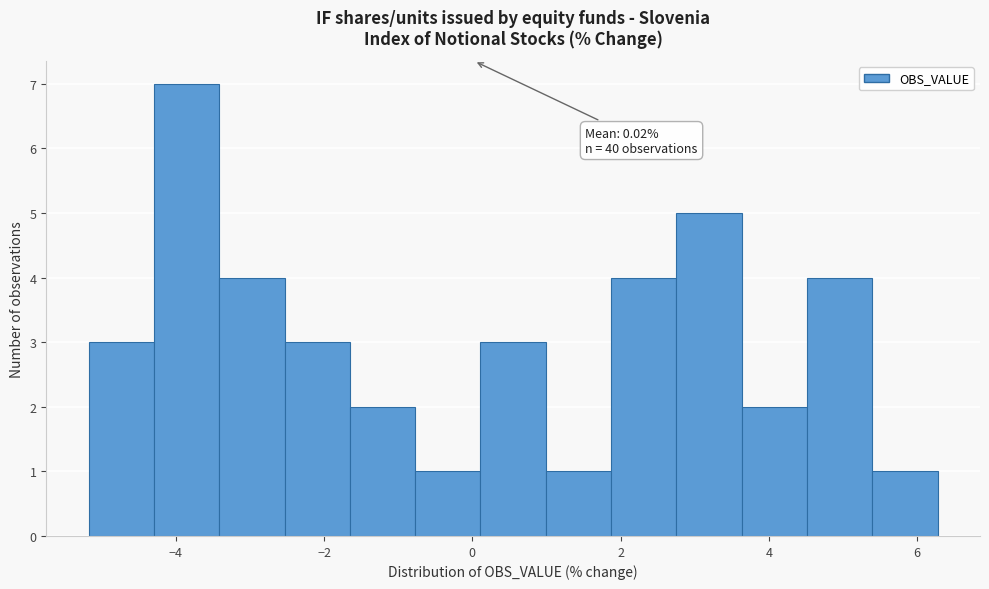

Which range on the x-axis has the tallest bar?

-4.2 to -3.4